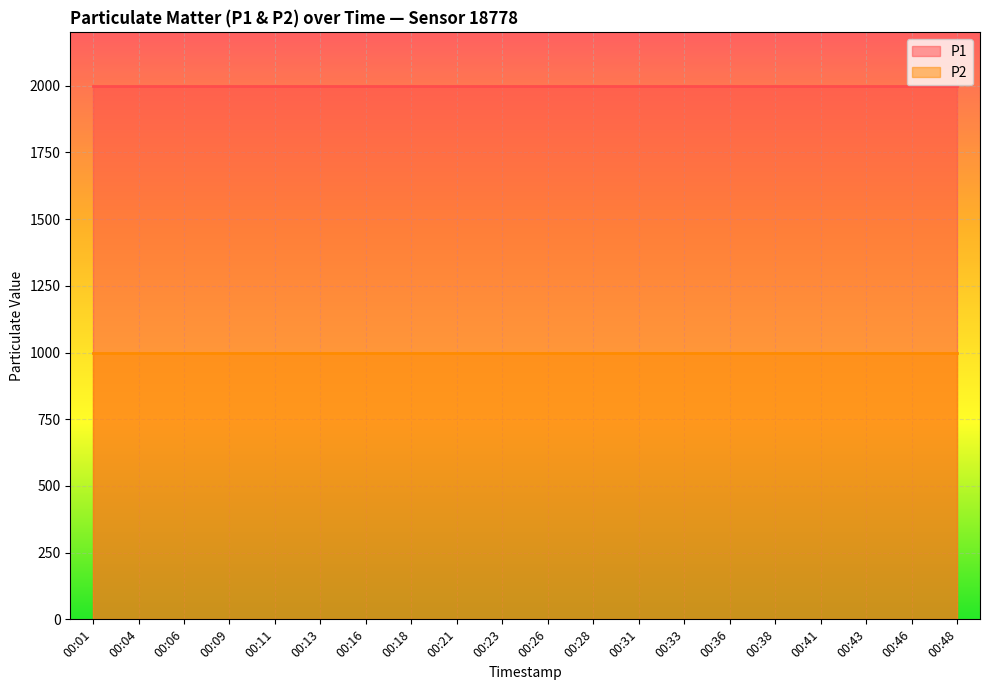

The value of P2 at 00:04 is 204.8. True or false?

False